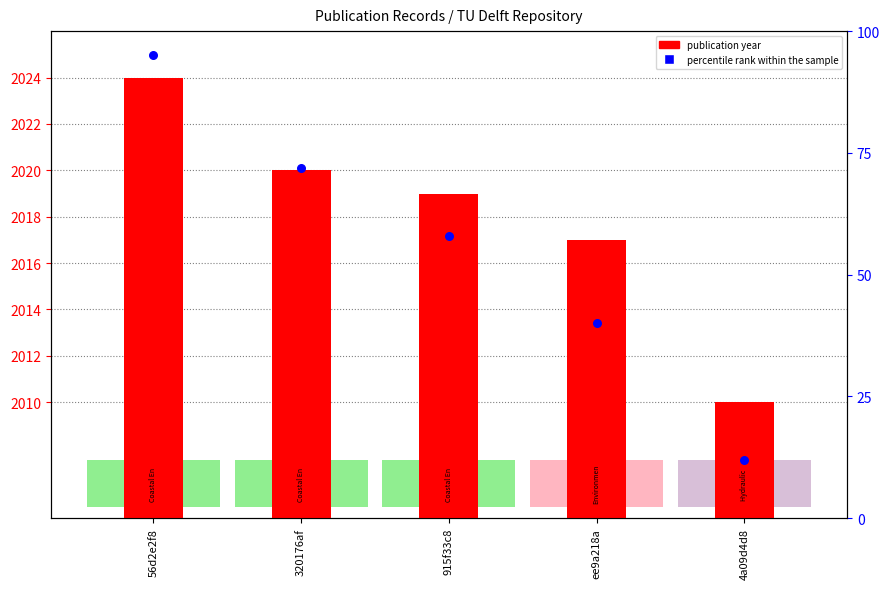

Which series reaches the minimum Y coordinate?

percentile rank within the sample